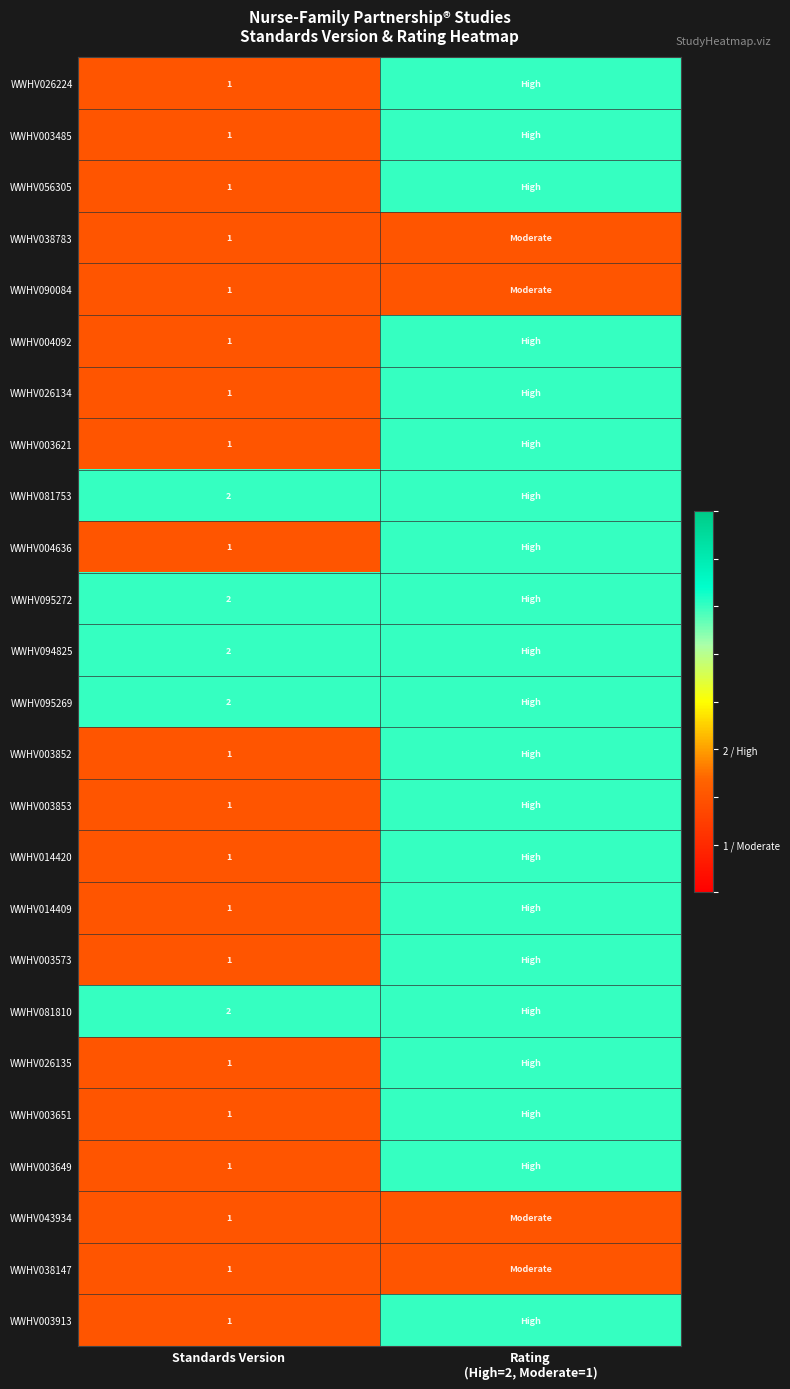

The value of WWHV038783 at Standards Version is 1. True or false?

True